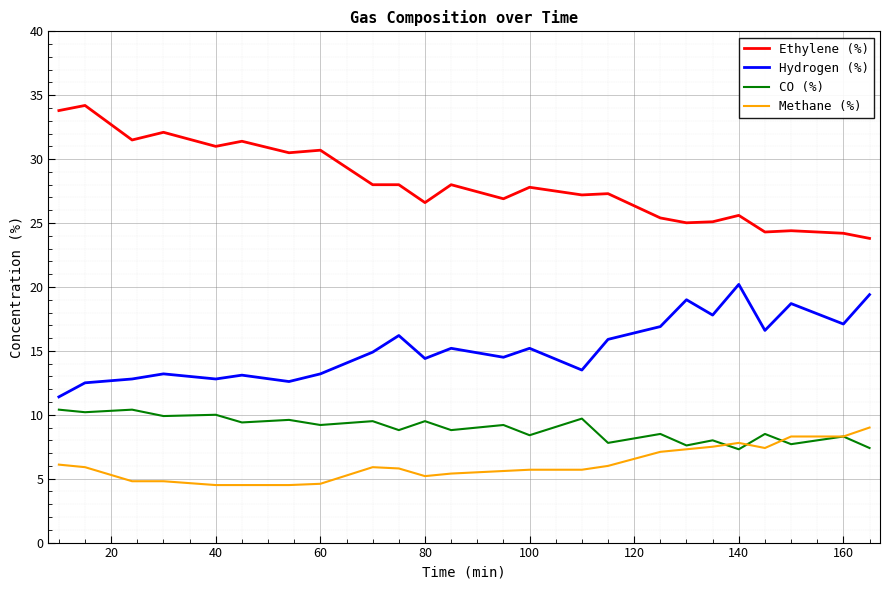

Which series has the widest spread of values?

Ethylene (%)